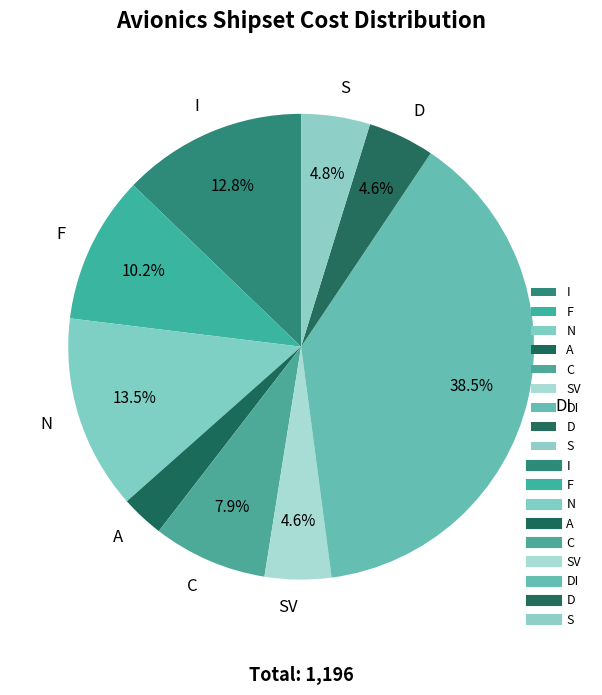

Combined, what portion of the pie is I and SV?

17.4%